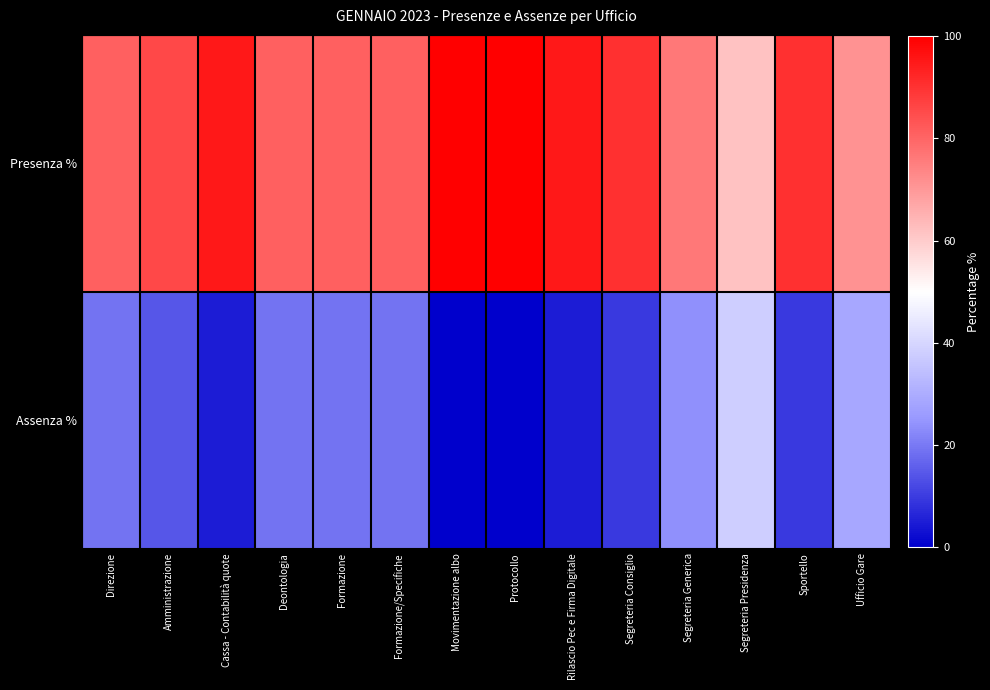

What is the difference between the highest and lowest values at Segreteria Consiglio?

81.0